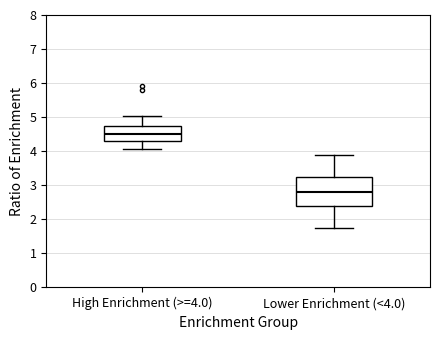

Where is the lower edge of the box for Lower Enrichment (<4.0) on the y-axis? The values are not printed on the chart, so give them approximately, as read against the axis.

2.4